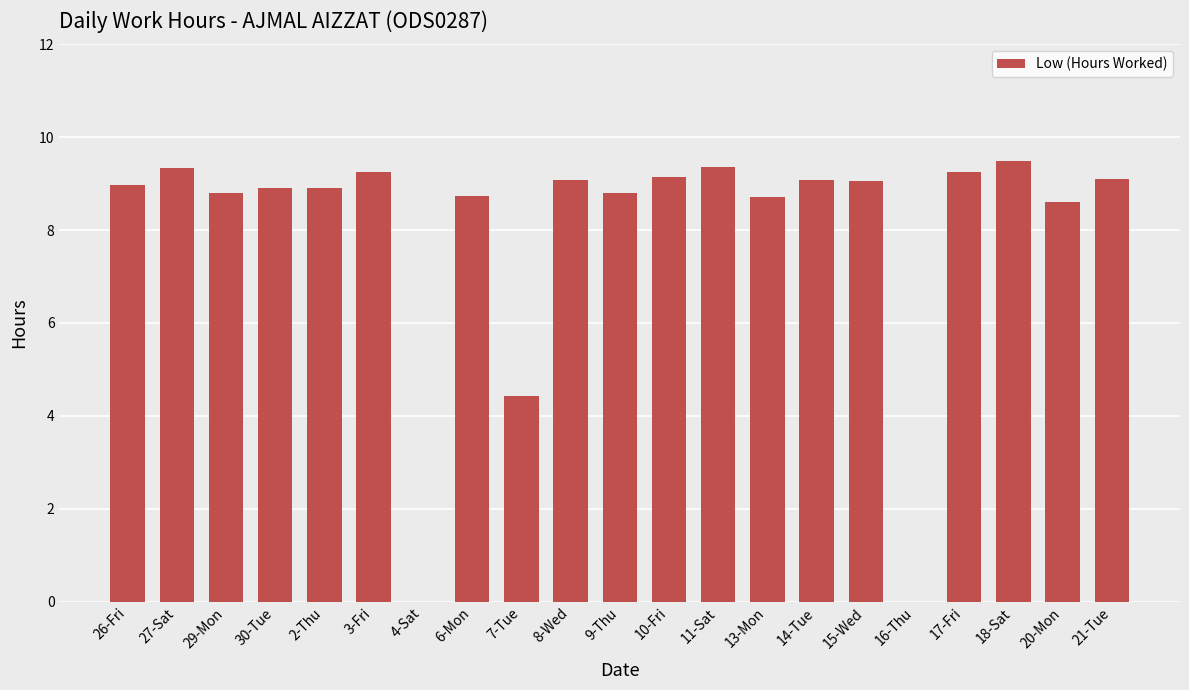

The chart shows a value of 14.6 at 27-Sat. True or false?

False